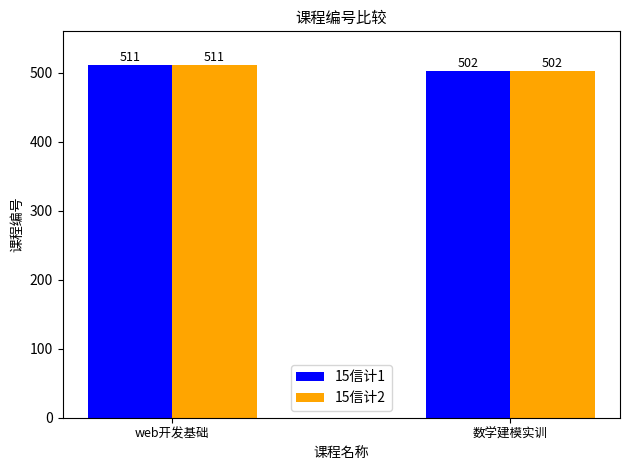

Reading left to right, extract all data points from this chart.

15信计1: 511	502
15信计2: 511	502